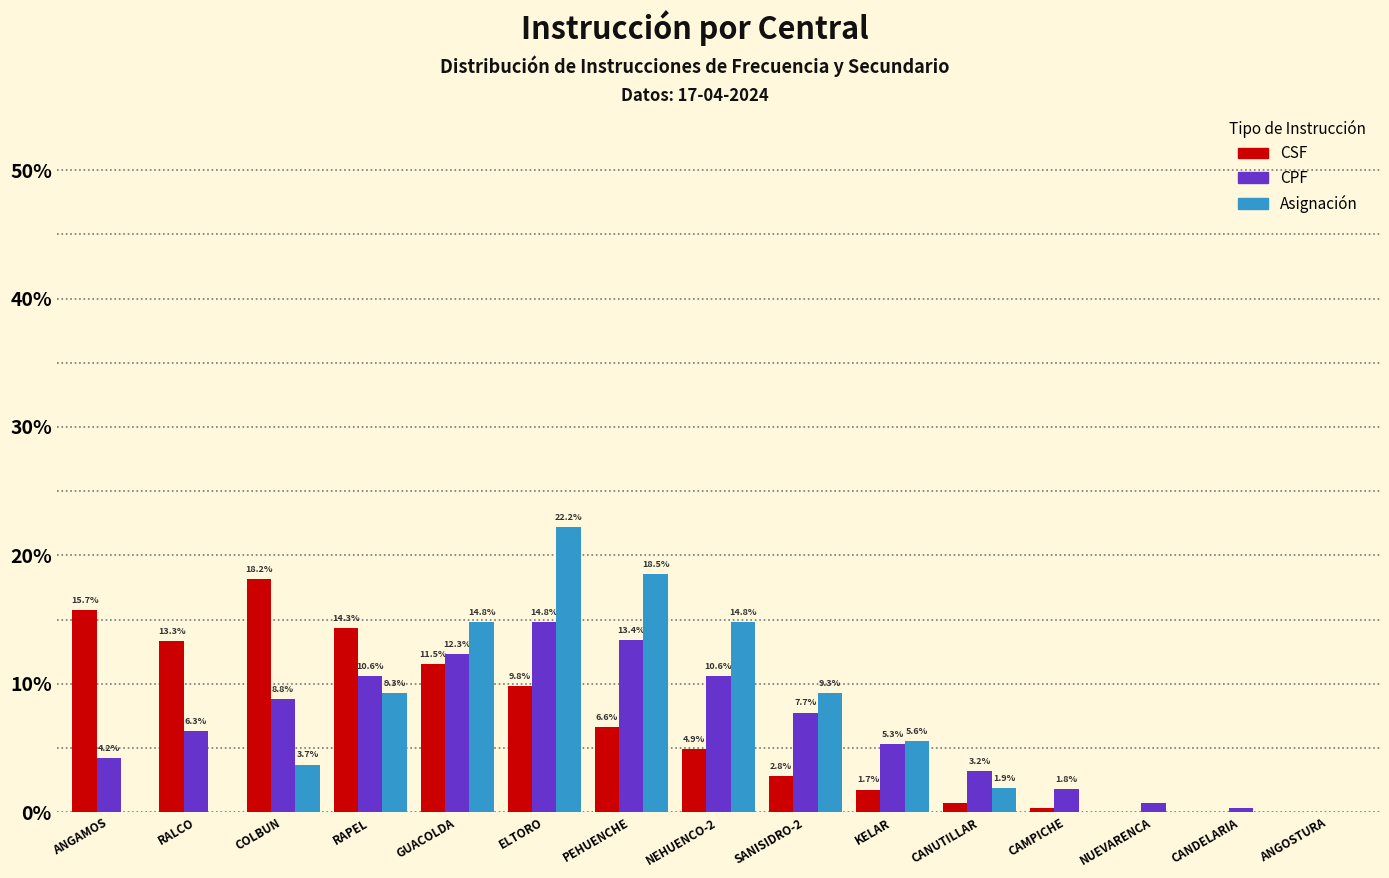

True or false: CPF has a value of 0.0 at ANGOSTURA.

True